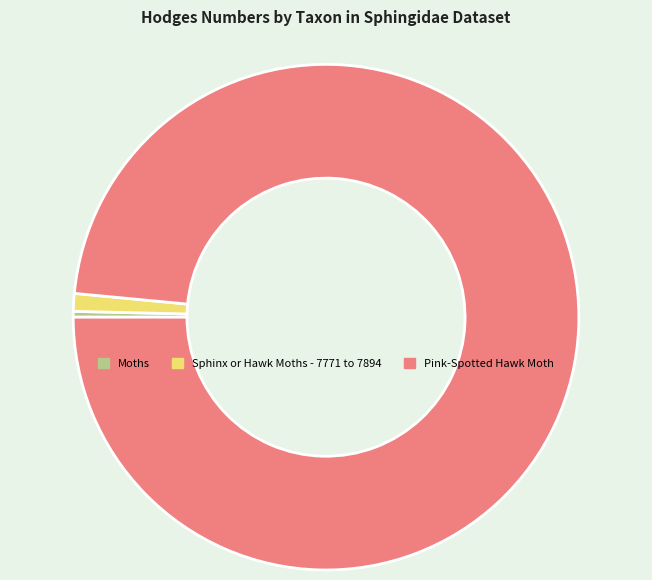

Is it true that Sphinx or Hawk Moths - 7771 to 7894 is 13% of the pie?

False